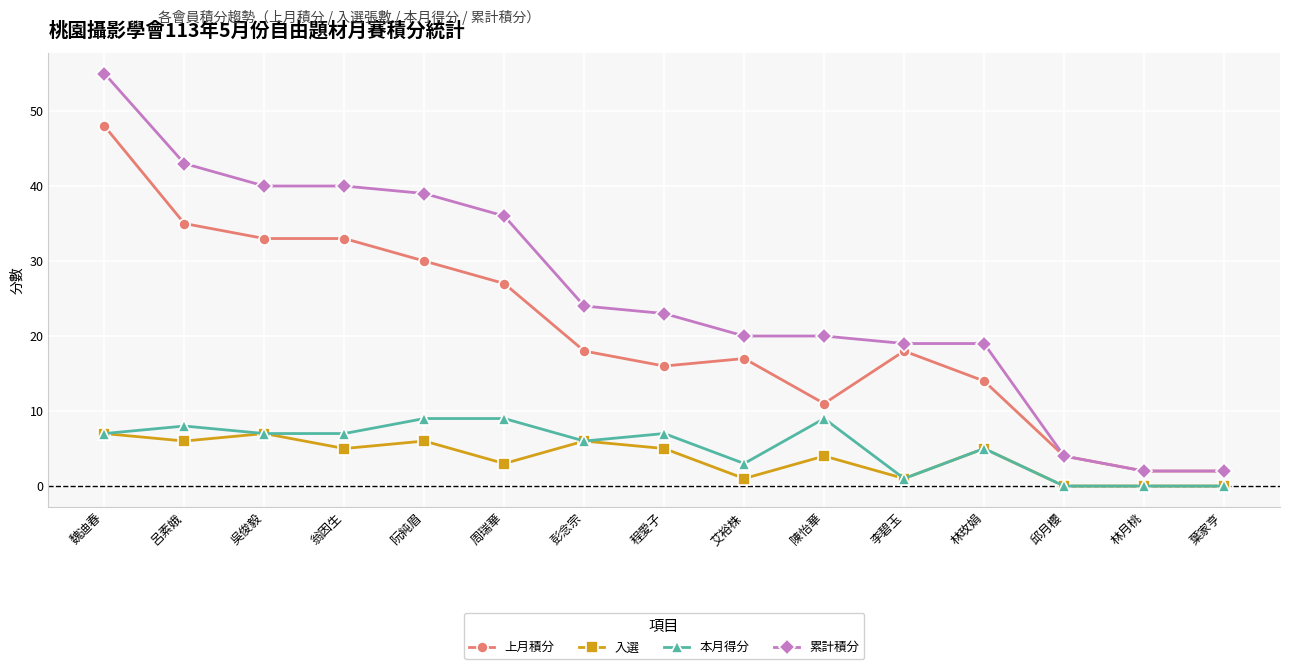

What position from the right is 翁因生?

12